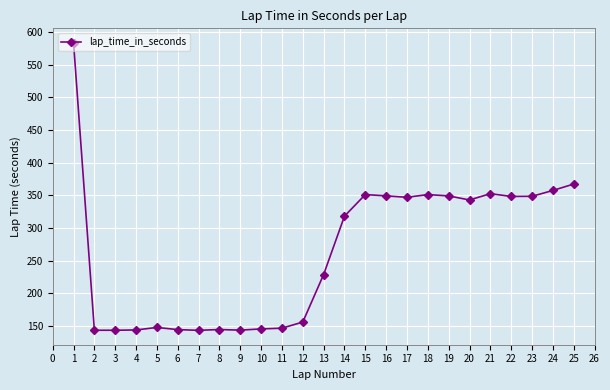

What is the maximum value shown in the chart?

583.7